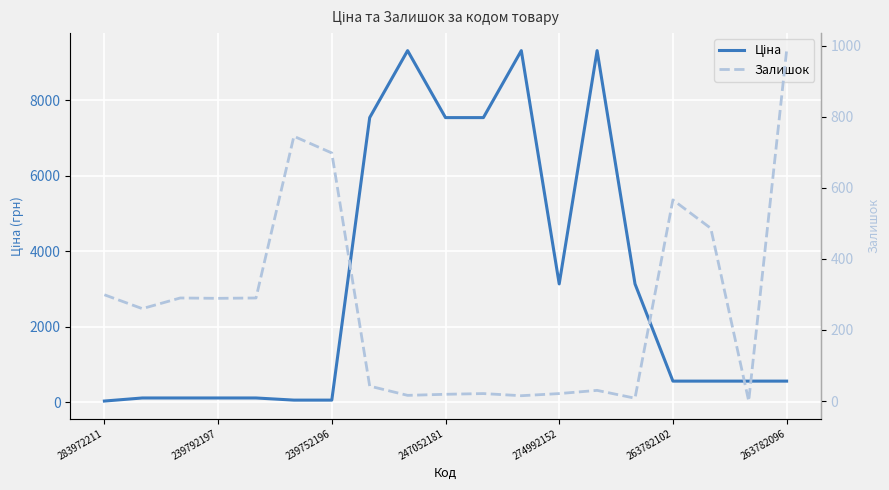

Count the number of data series in this chart.

2